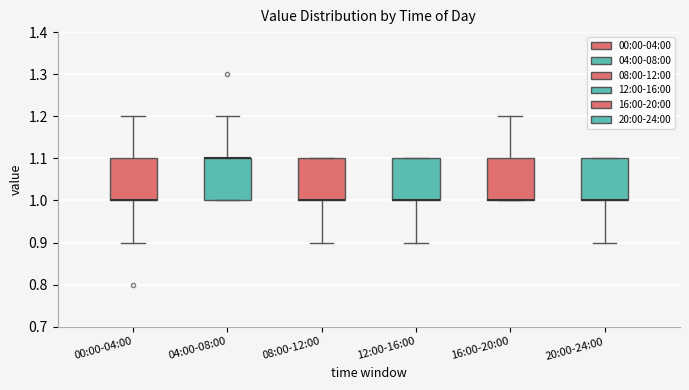

Reading left to right, read every box against the y-axis: the position of its median line, the range the box covers, and the ends of its whiskers. The values are not printed on the chart, so give them approximately, as read against the axis.

00:00-04:00: median 1.0 (drawn on the box's lower edge), box 1.0 to 1.1, whiskers 0.9 to 1.2
04:00-08:00: median 1.1 (drawn on the box's upper edge), box 1.0 to 1.1, whiskers 1.0 to 1.2
08:00-12:00: median 1.0 (drawn on the box's lower edge), box 1.0 to 1.1, whiskers 0.9 to 1.1
12:00-16:00: median 1.0 (drawn on the box's lower edge), box 1.0 to 1.1, whiskers 0.9 to 1.1
16:00-20:00: median 1.0 (drawn on the box's lower edge), box 1.0 to 1.1, whiskers 1.0 to 1.2
20:00-24:00: median 1.0 (drawn on the box's lower edge), box 1.0 to 1.1, whiskers 0.9 to 1.1